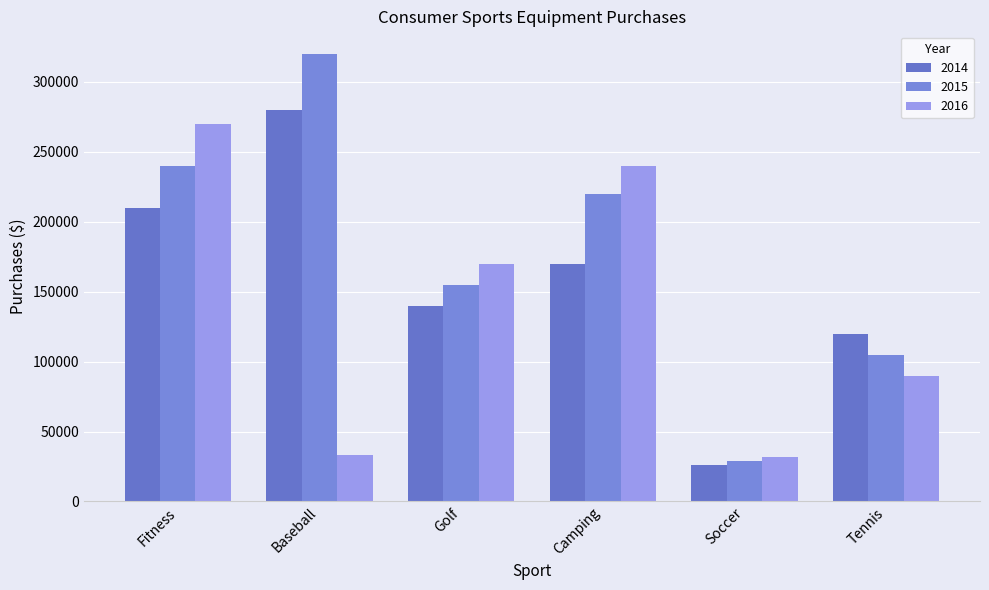

What is the label of the 4th bar from the right?

Golf